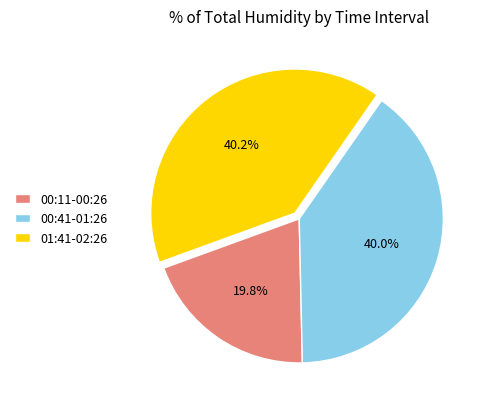

What is the ratio of the value at 00:41-01:26 to the value at 01:41-02:26?

1.0